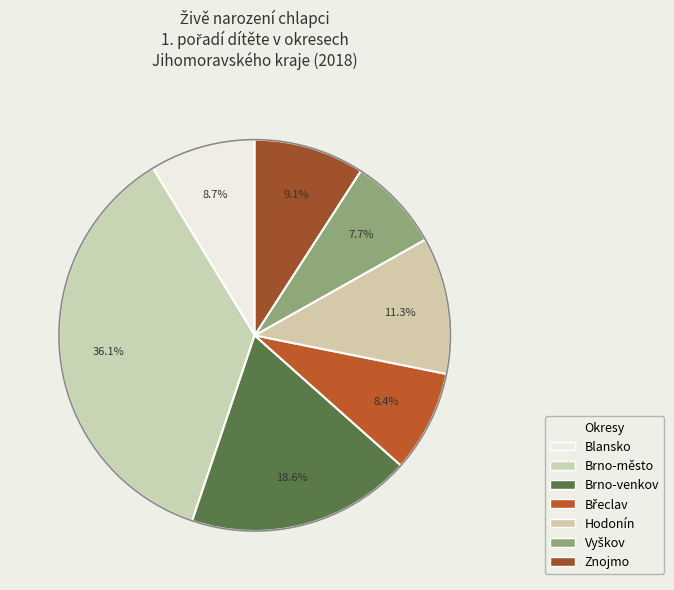

What percentage is the Brno-město slice, to the nearest percent?

36%